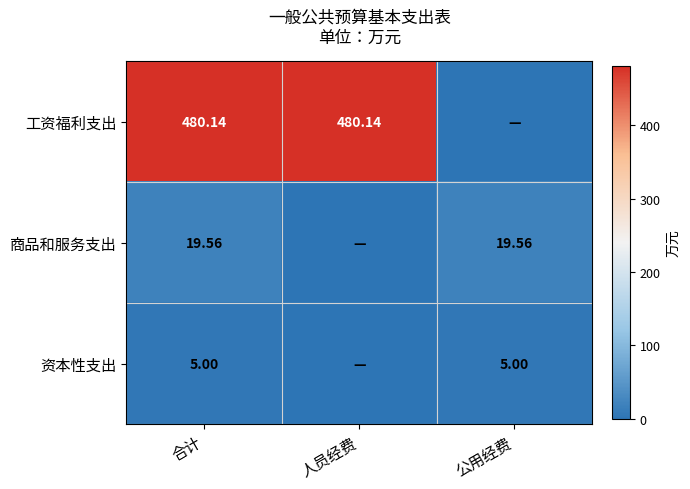

At 合计, list the series in order from largest to smallest.

工资福利支出, 商品和服务支出, 资本性支出